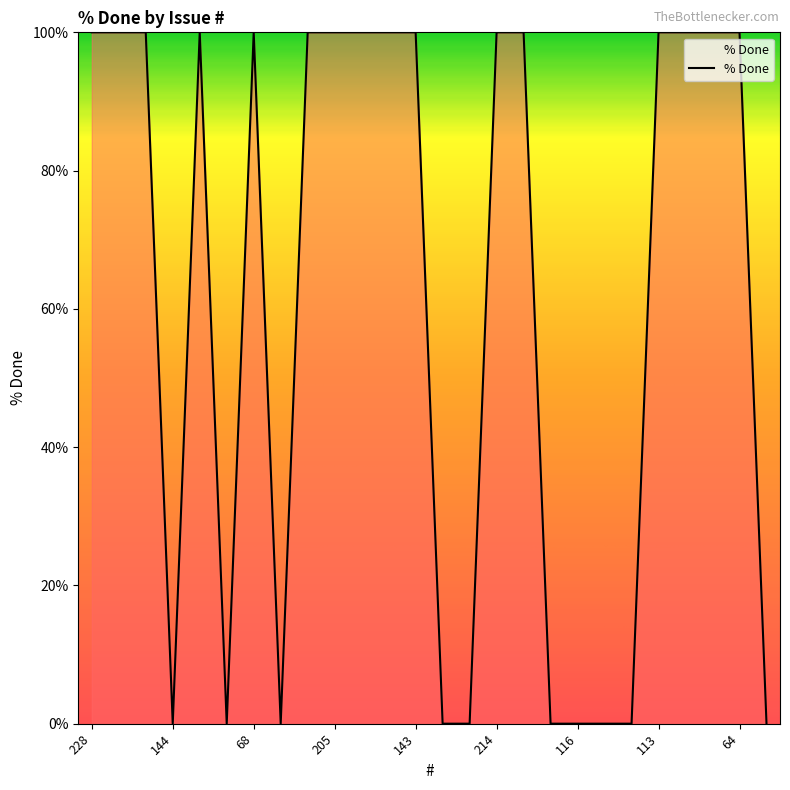

What is the difference between the maximum and minimum values?

100